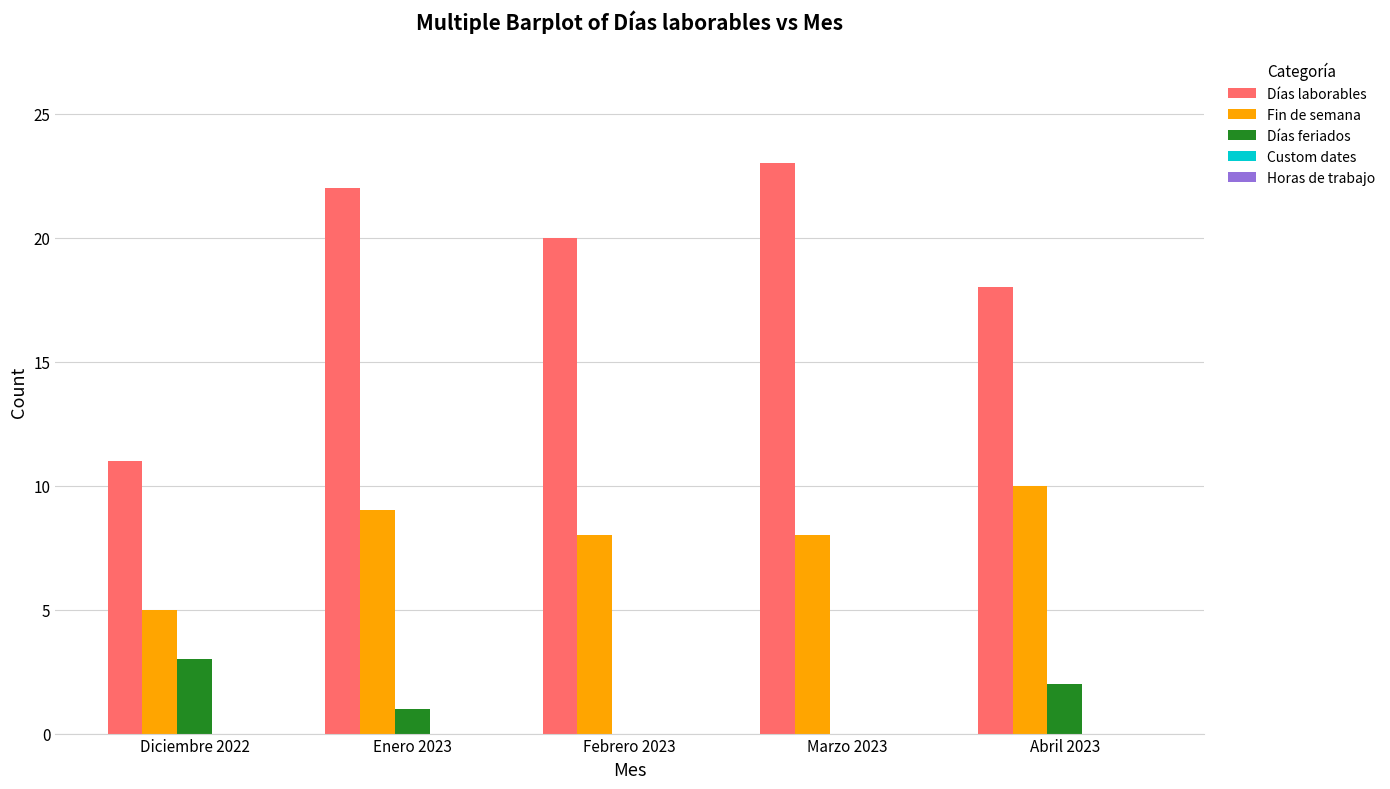

What is the maximum value for Días laborables?

23